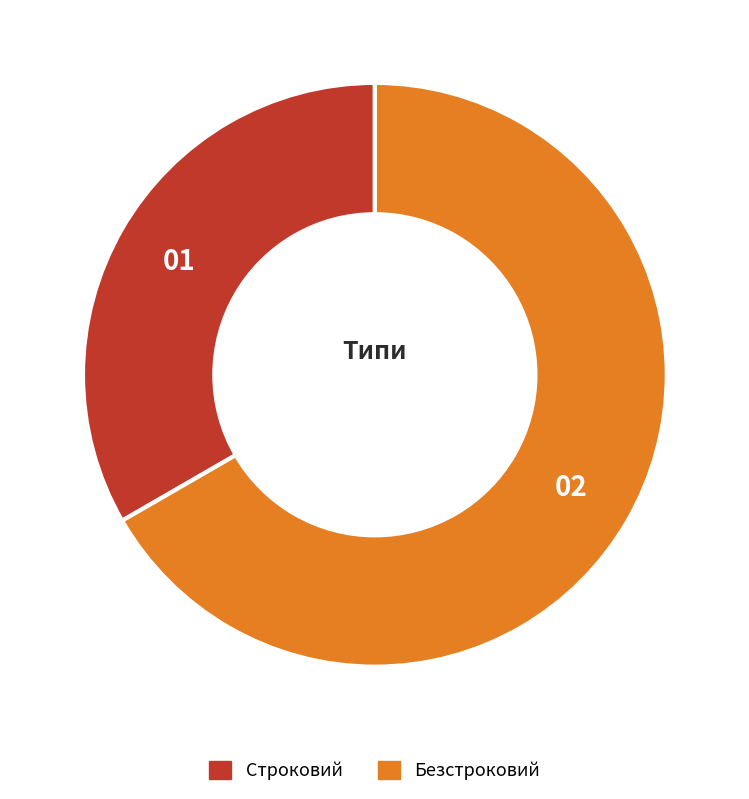

Which slice is the largest?

Безстроковий